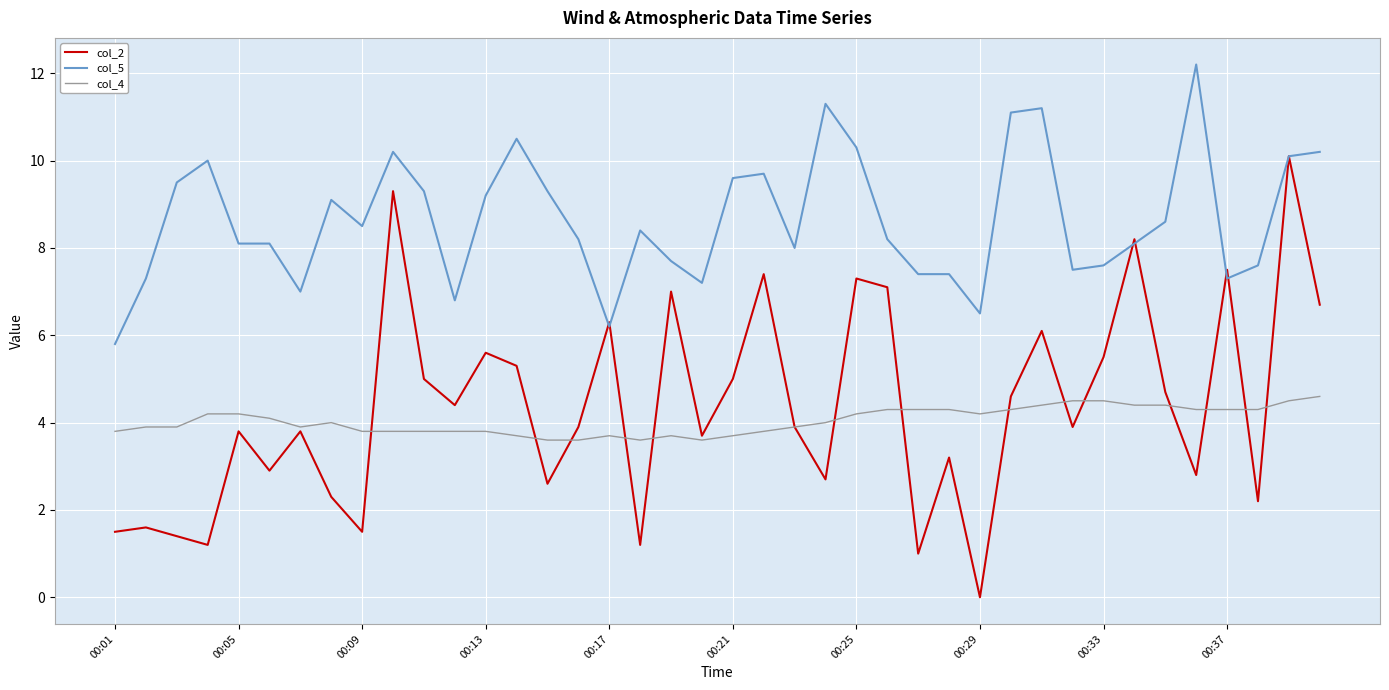

True or false: col_4 and col_5 cross at least once.

False